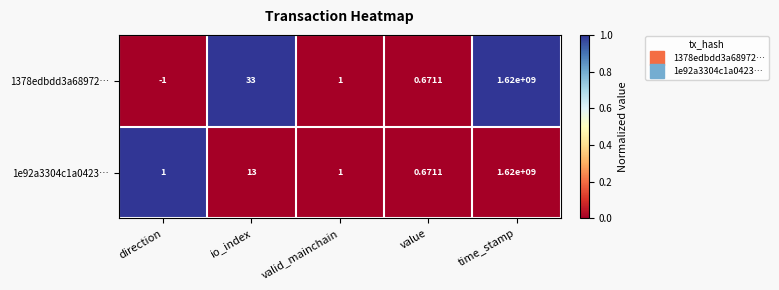

Rank the categories by 1378edbdd3a68972… value from highest to lowest.

time_stamp, io_index, valid_mainchain, value, direction